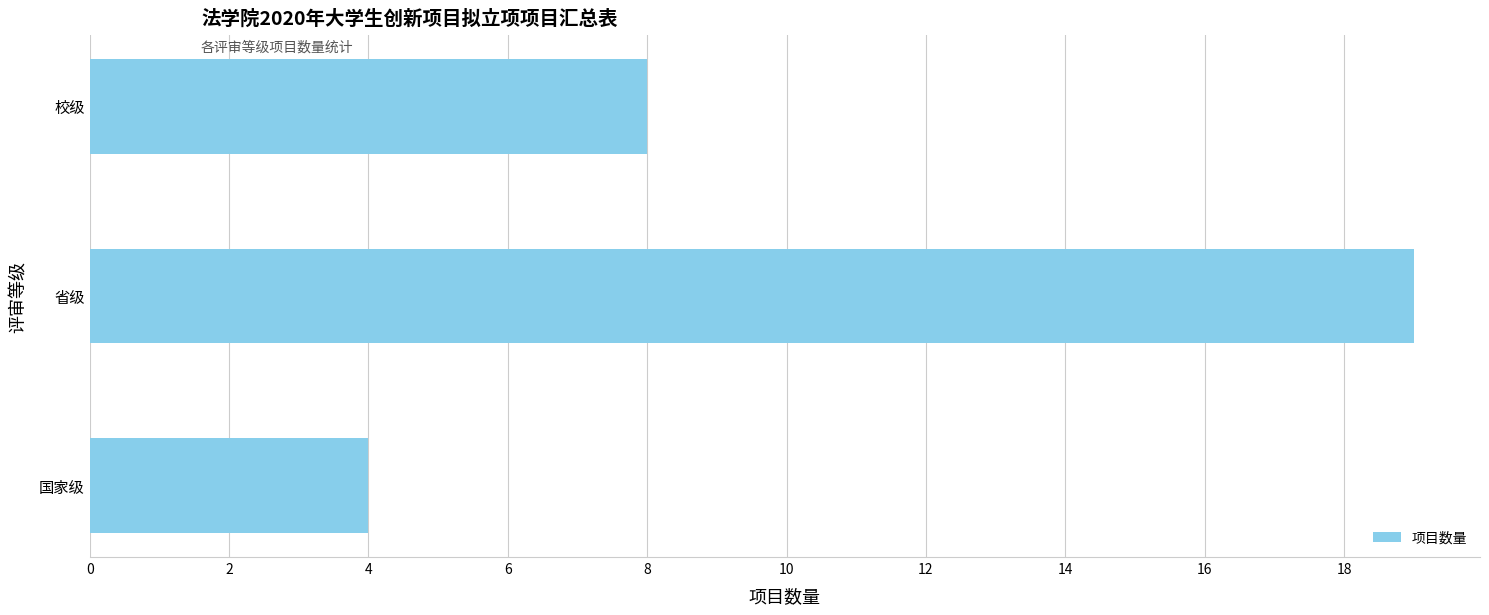

Is it true that the value at 省级 is 19?

True